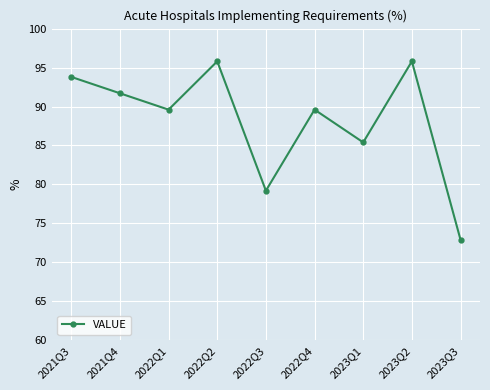

Is it true that the value at 2023Q3 is 30.2?

False